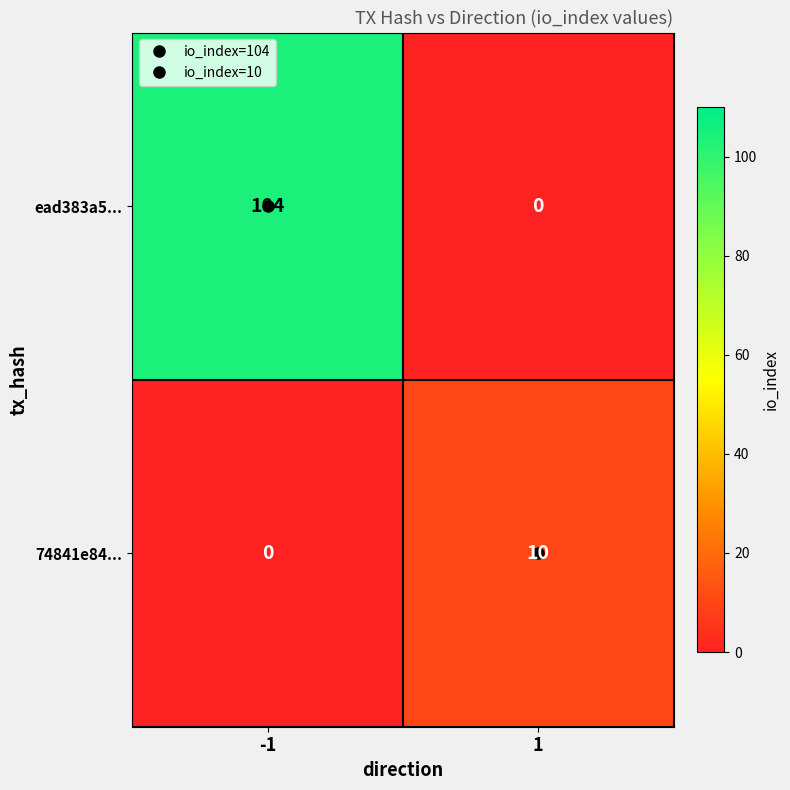

What is the greatest value displayed?

104